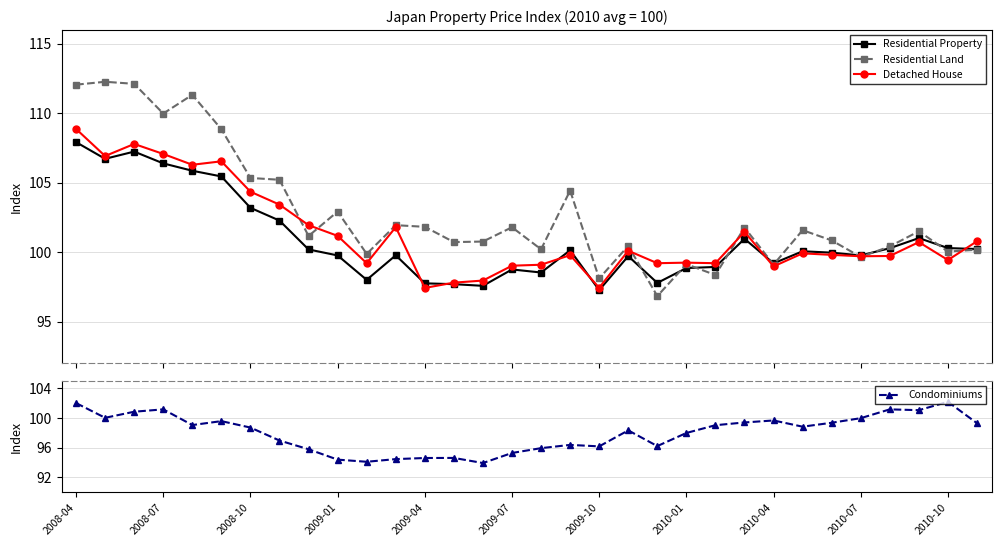

Reading left to right, transcribe all the data shown in this chart.

Residential Property: 107.9	106.7	107.2	106.4	105.9	105.5	103.2	102.3	100.2	99.8	98.0	99.8	97.8	97.7	97.6	98.8	98.5	100.1	97.3	99.7	97.8	98.8	98.9	101.0	99.2	100.1	100.0	99.8	100.3	101.0	100.3	100.2
Residential Land: 112.1	112.3	112.1	110.0	111.3	108.8	105.3	105.2	101.2	102.9	99.9	101.9	101.8	100.7	100.8	101.8	100.2	104.4	98.1	100.5	96.8	99.1	98.3	101.8	99.1	101.6	100.8	99.7	100.4	101.5	100.0	100.2
Detached House: 108.9	106.9	107.8	107.1	106.3	106.5	104.3	103.4	101.9	101.2	99.2	101.8	97.4	97.8	98.0	99.0	99.1	99.8	97.4	100.1	99.2	99.2	99.2	101.5	99.0	99.9	99.8	99.7	99.7	100.7	99.4	100.8
Condominiums: 102.0	100.0	100.8	101.2	99.0	99.6	98.7	97.0	95.8	94.4	94.1	94.4	94.6	94.6	93.9	95.3	95.9	96.4	96.2	98.3	96.2	98.0	99.0	99.4	99.7	98.8	99.3	100.0	101.2	101.0	102.2	99.3